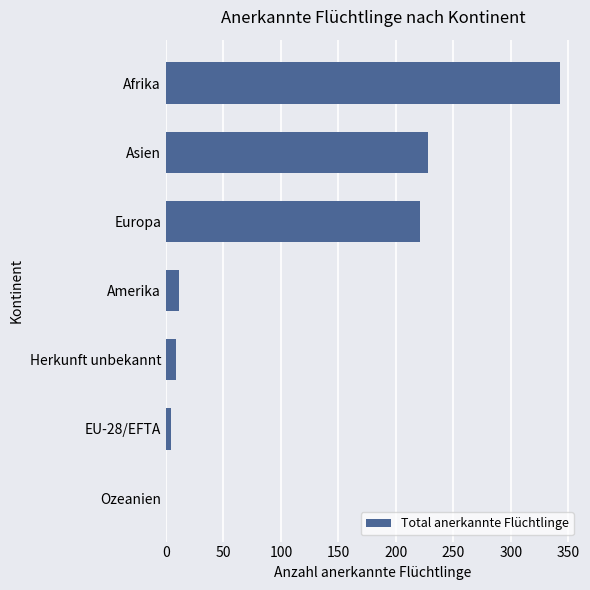

Approximately how many times larger is the value at Herkunft unbekannt compared to Amerika?

0.8